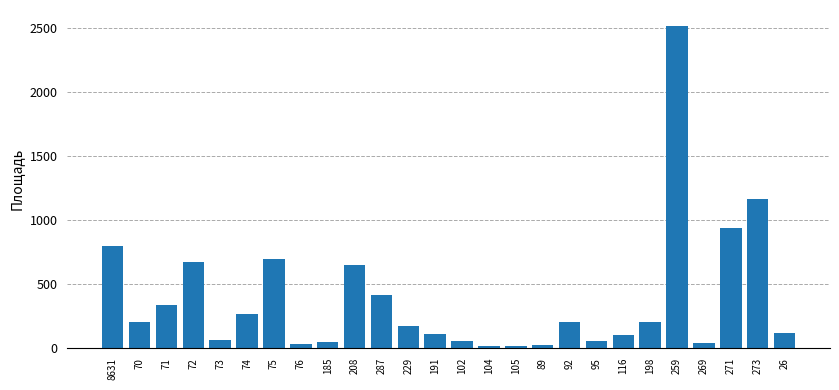

What is the sum of all values?

9951.5